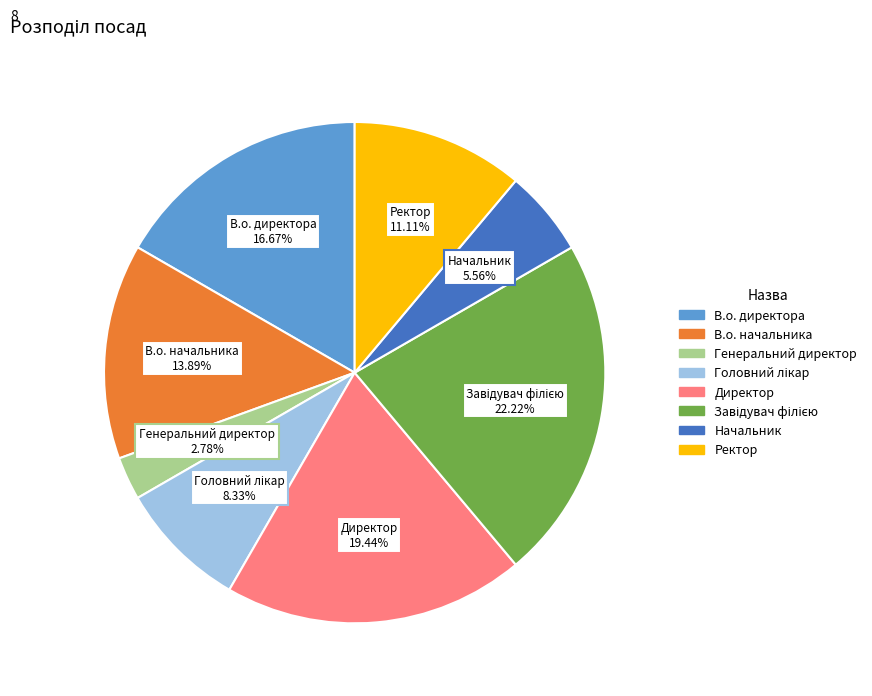

What is the smallest slice in the pie chart?

Генеральний директор